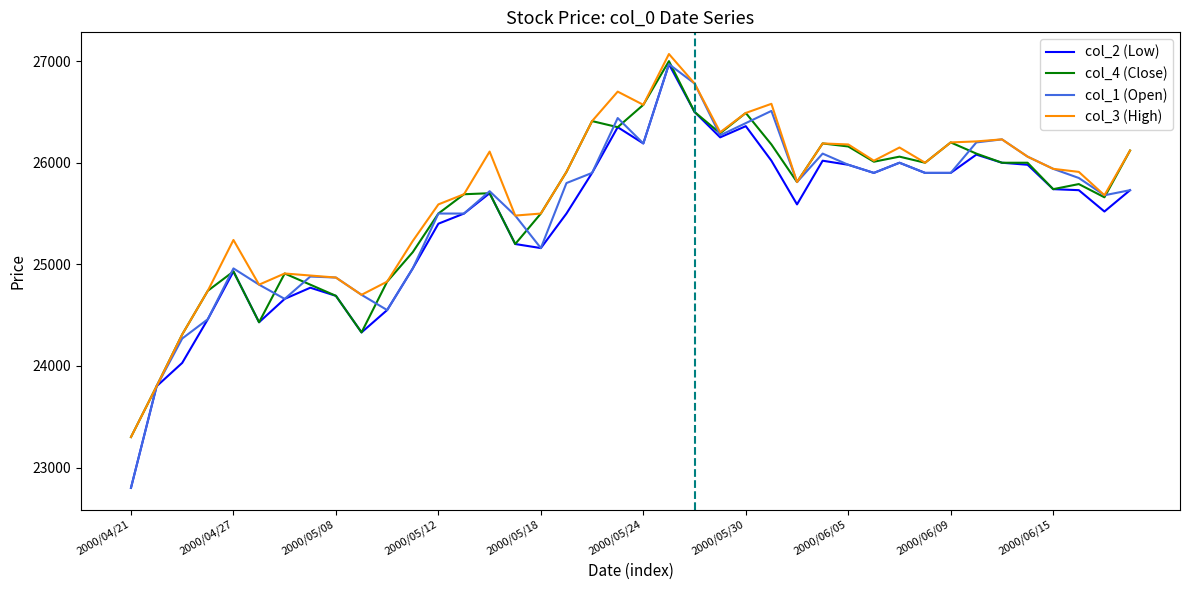

What is the smallest value displayed?

22800